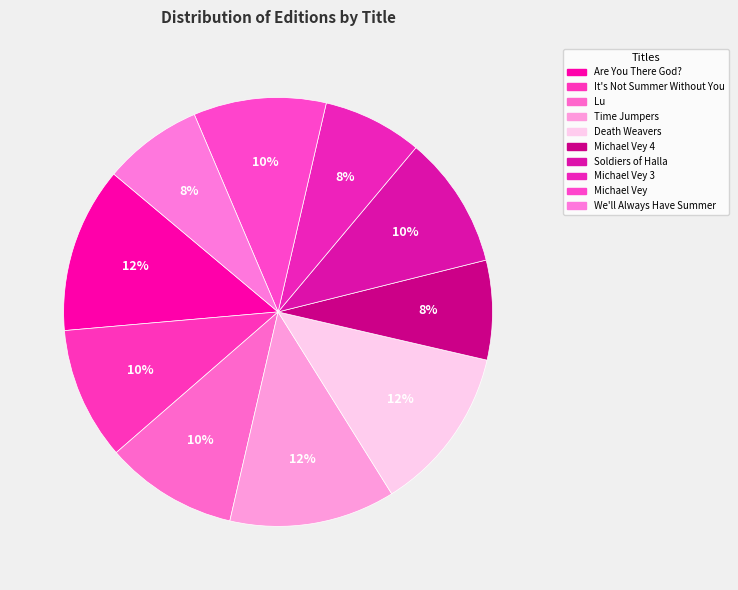

Rank the categories by value from highest to lowest.

Are You There God?, Time Jumpers, Death Weavers, It's Not Summer Without You, Lu, Soldiers of Halla, Michael Vey, Michael Vey 4, Michael Vey 3, We'll Always Have Summer